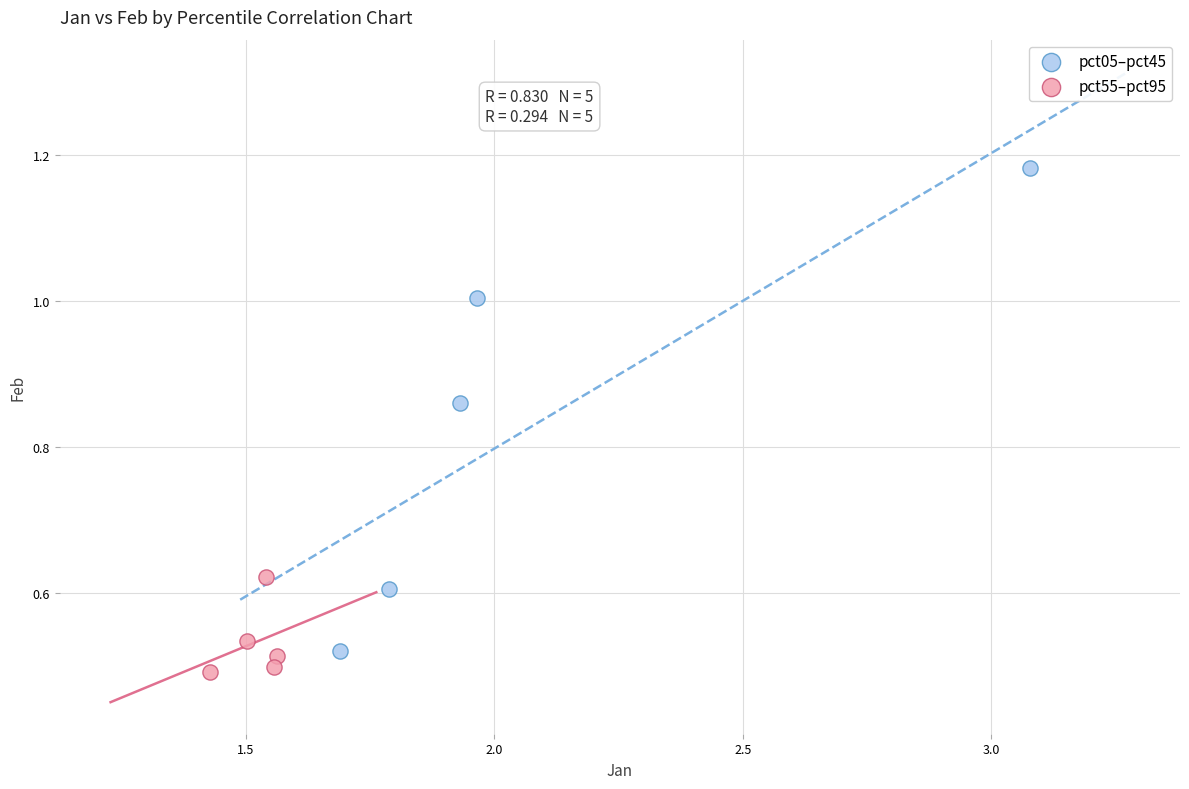

What are all the series names shown in the legend?

pct05–pct45, pct55–pct95